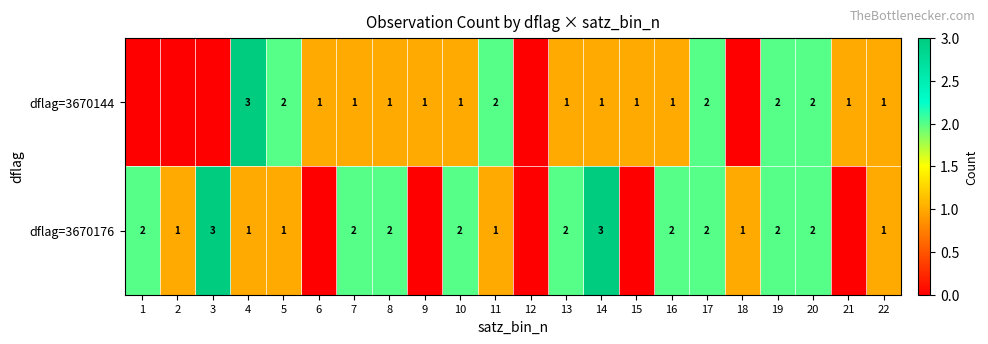

True or false: dflag=3670176 has a value of 1 at 11.

True